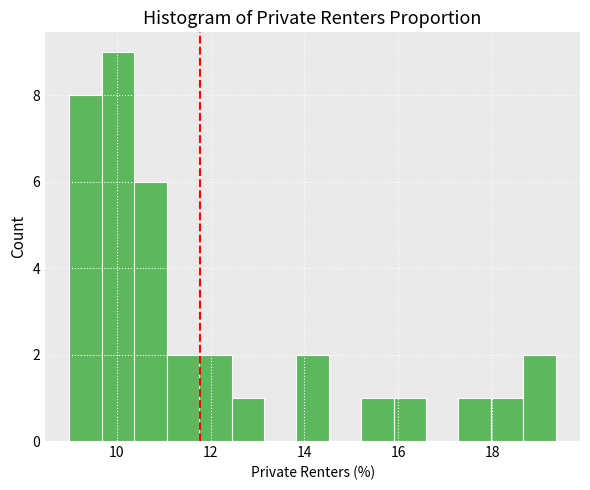

Around what value on the x-axis is the tallest bar? Give the approximate position of its centre, as read against the axis.

10.0